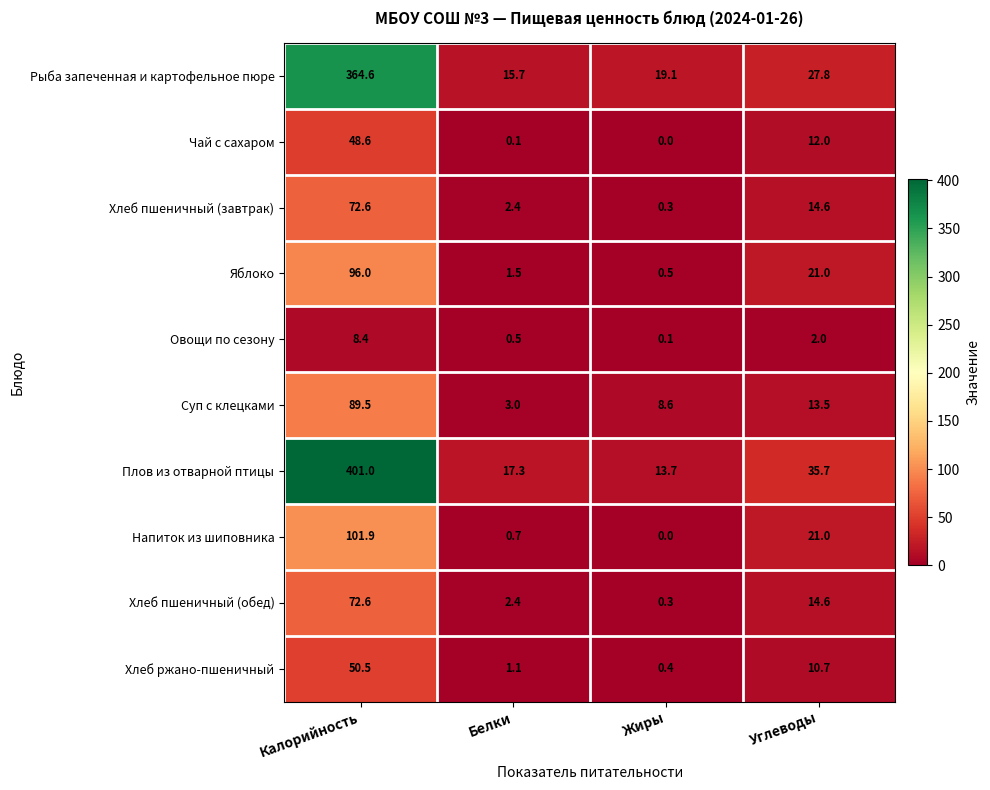

What is the total value across all series at Углеводы?

172.9